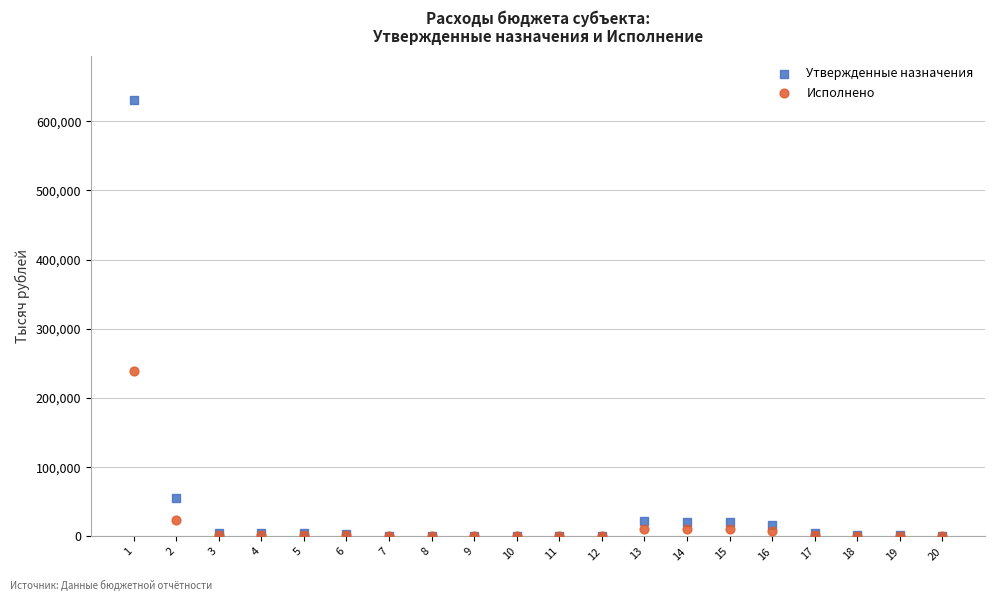

In the Утвержденные назначения series, what Y value is closest to 315607?

55423.7